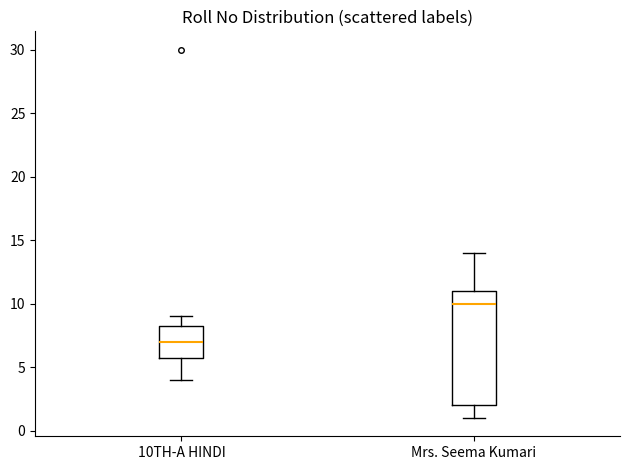

Reading left to right, transcribe this box plot: for each box, give where its median line is, the range the box spans, and where its two whiskers end, as read against the y-axis. The values are not printed on the chart, so give them approximately, as read against the axis.

10TH-A HINDI: median 7.0, box 6.0 to 8.5, whiskers 4.0 to 9.0
Mrs. Seema Kumari: median 10.0, box 2.0 to 11.0, whiskers 1.0 to 14.0